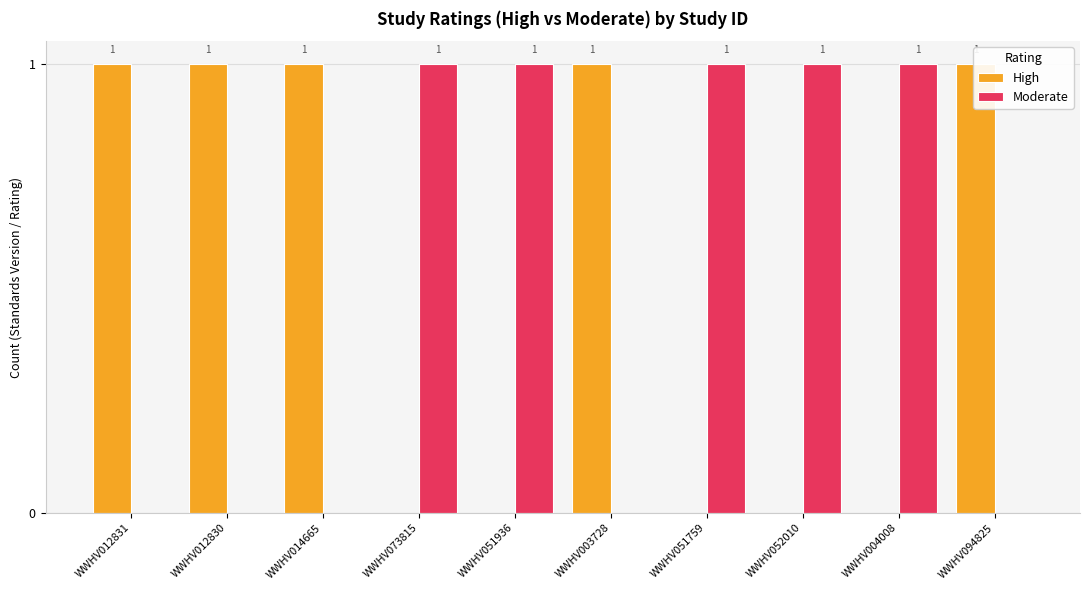

The Moderate series shows 2 at WWHV004008. True or false?

False